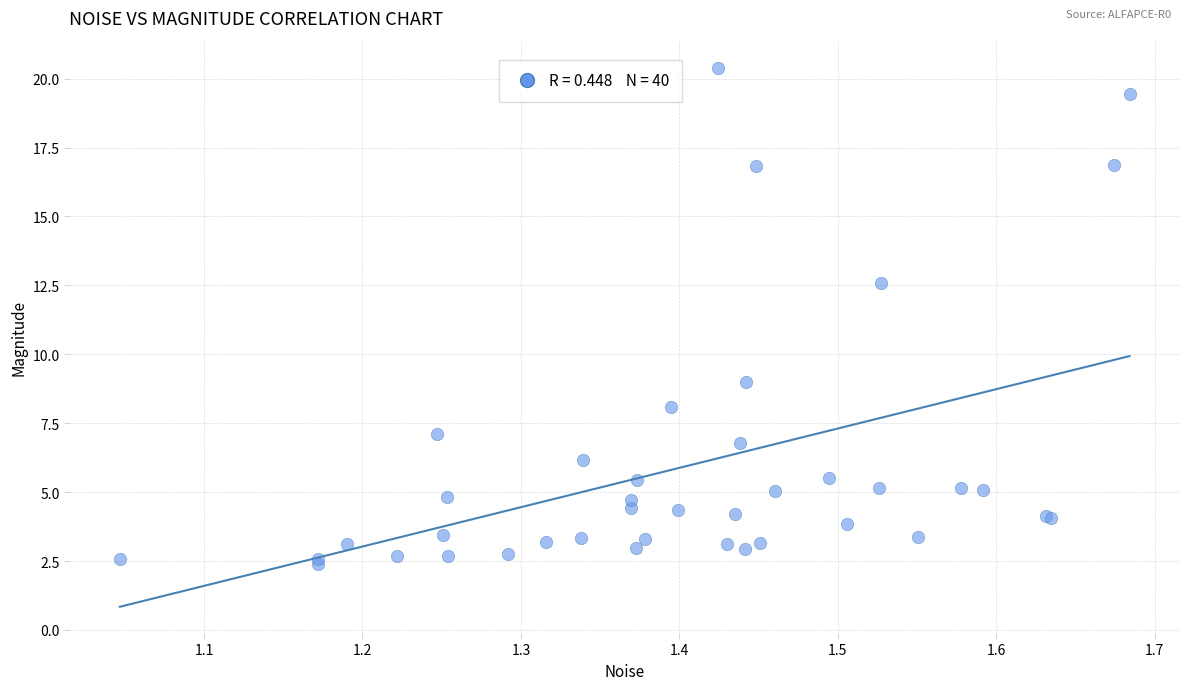

What Y value in the scatter plot is closest to 11?

12.6